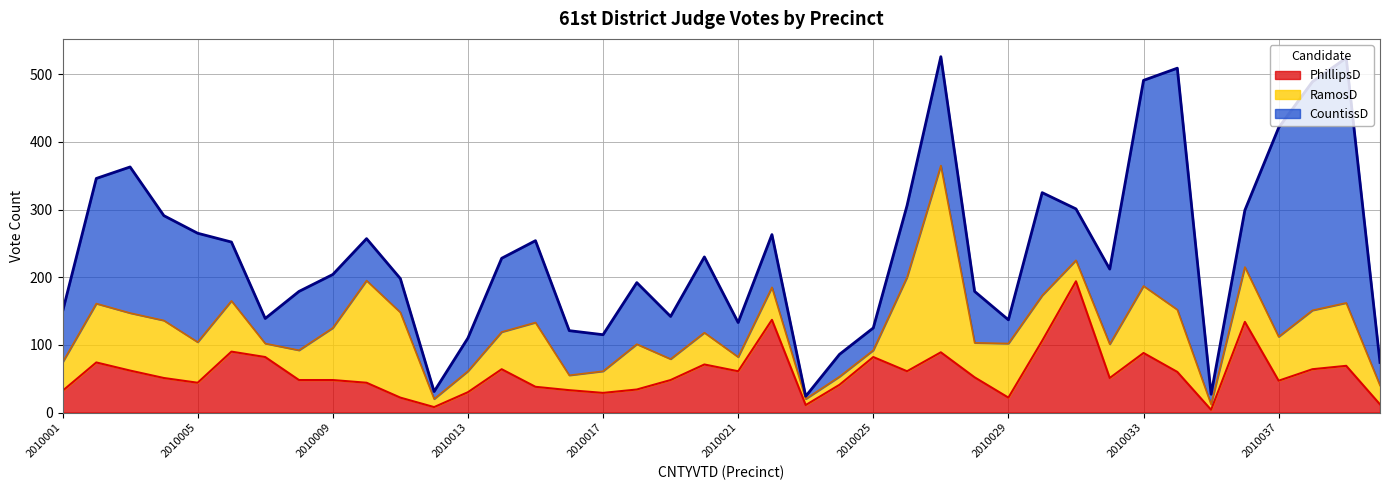

List the labels in order of RamosD value, largest first.

2010027, 2010010, 2010026, 2010011, 2010033, 2010015, 2010039, 2010034, 2010002, 2010038, 2010003, 2010004, 2010036, 2010029, 2010009, 2010006, 2010018, 2010030, 2010037, 2010005, 2010014, 2010028, 2010032, 2010022, 2010020, 2010008, 2010001, 2010017, 2010013, 2010019, 2010031, 2010040, 2010016, 2010021, 2010007, 2010012, 2010024, 2010025, 2010023, 2010035